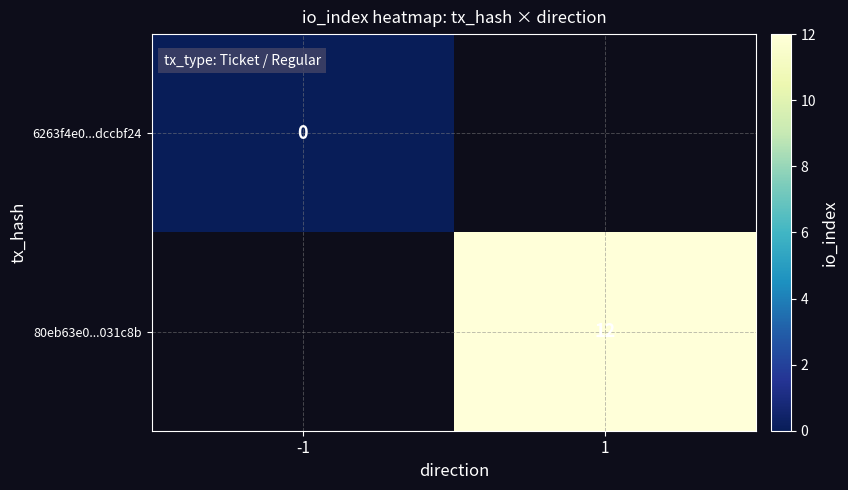

At how many categories does at least one series exceed 0?

1